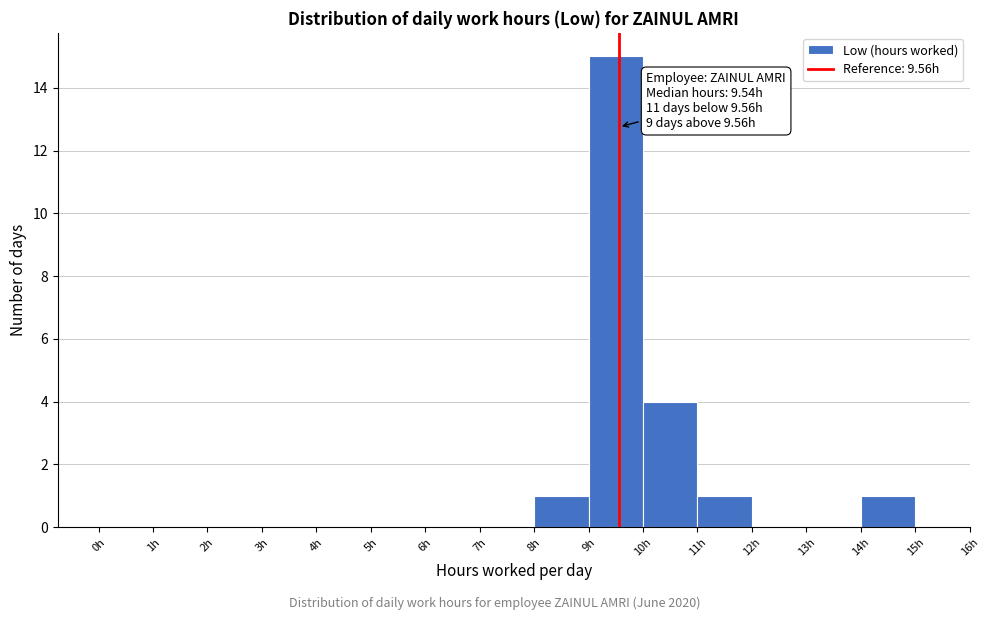

Over which range of the x-axis is the bar tallest?

9 to 10